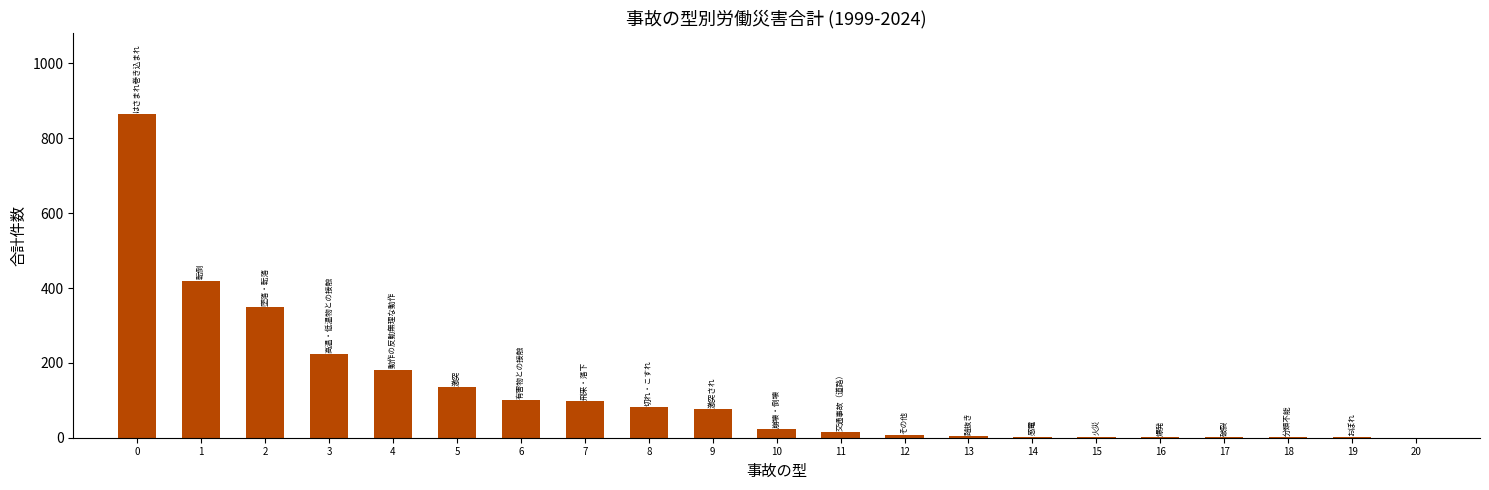

What is the greatest value displayed?

865